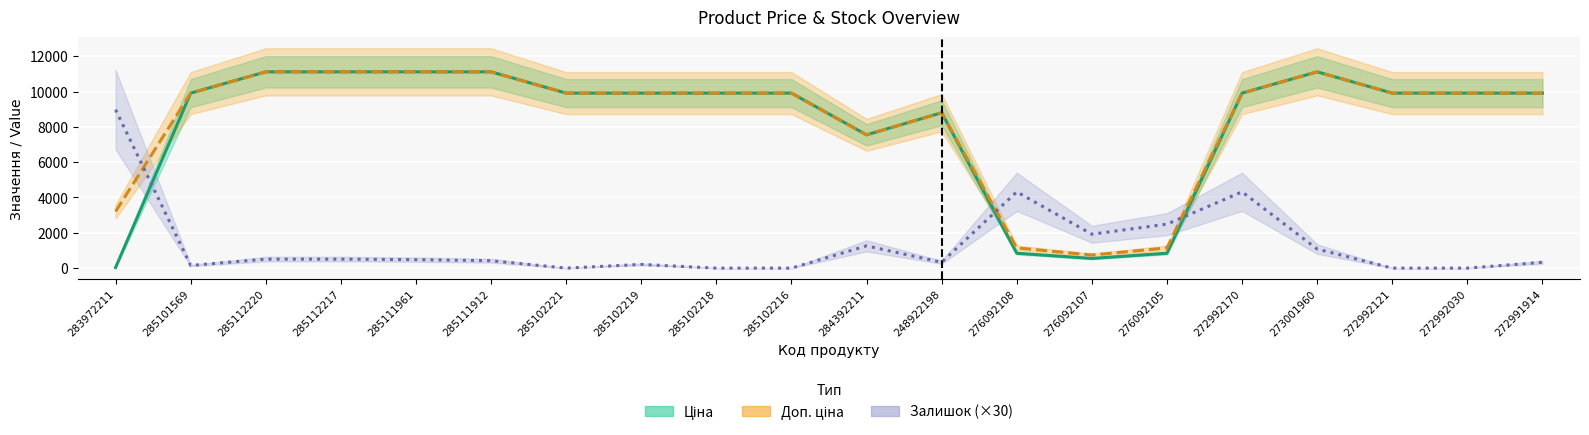

At 285102221, list the series in order from smallest to largest.

Залишок (×30), Ціна, Доп. ціна